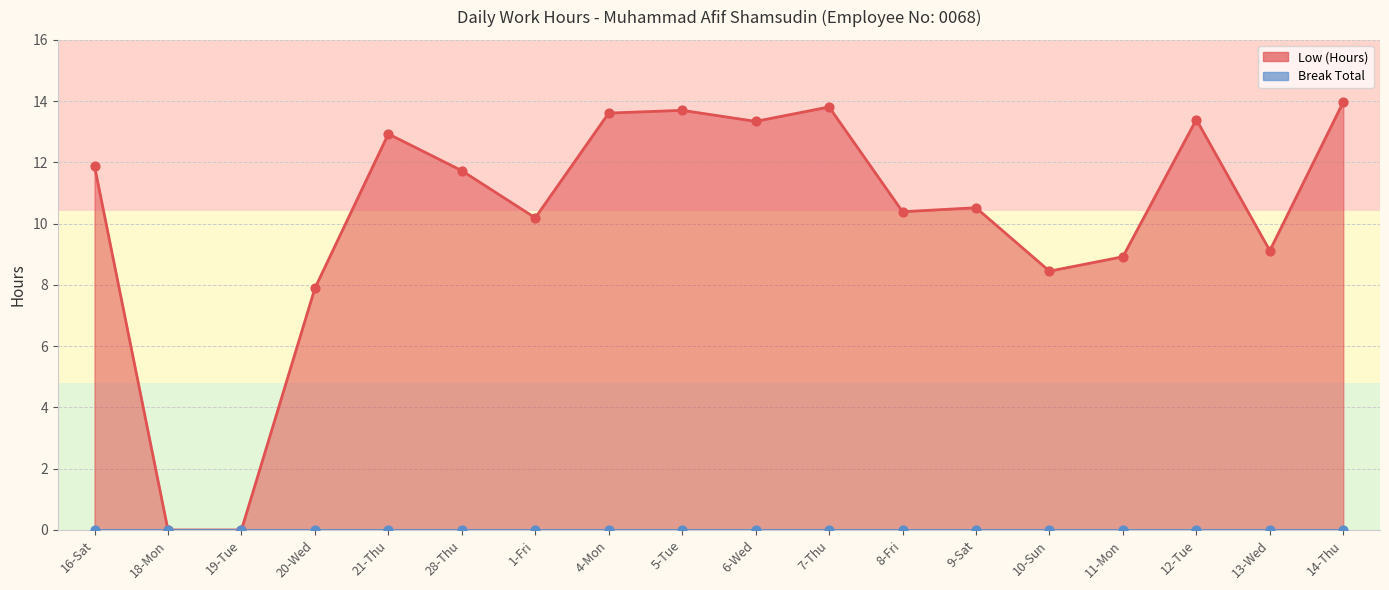

What is the change in value from 18-Mon to 10-Sun?

+8.4